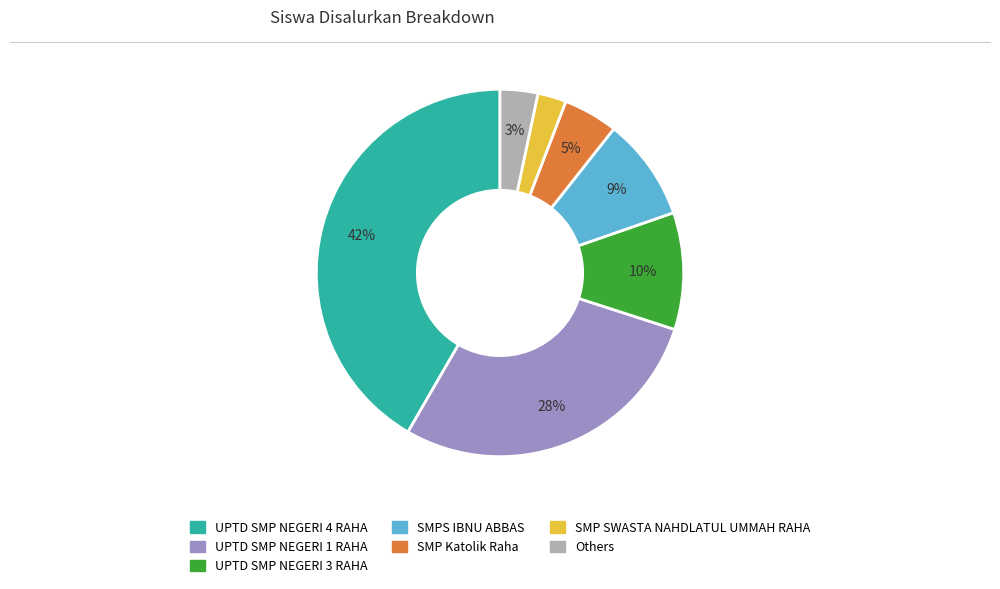

Is there any slice that represents more than half of the pie?

No